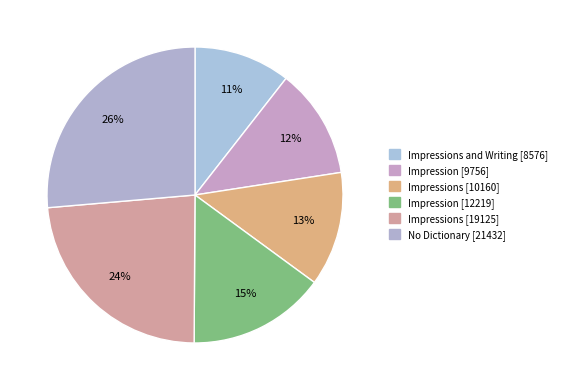

How many slices are in this pie chart?

6